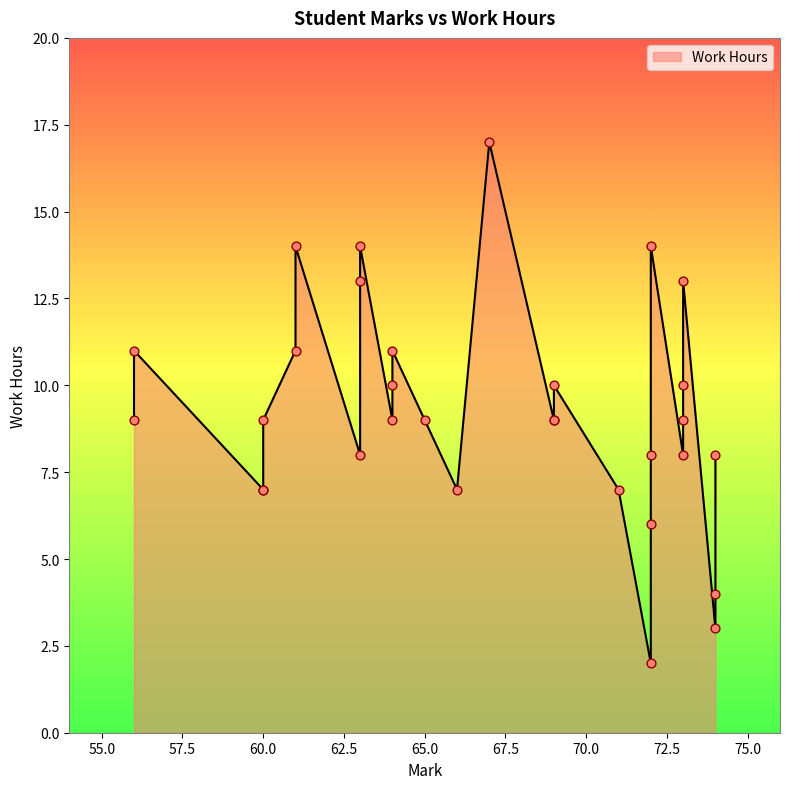

What is the change in value from 71 to 63?

+7